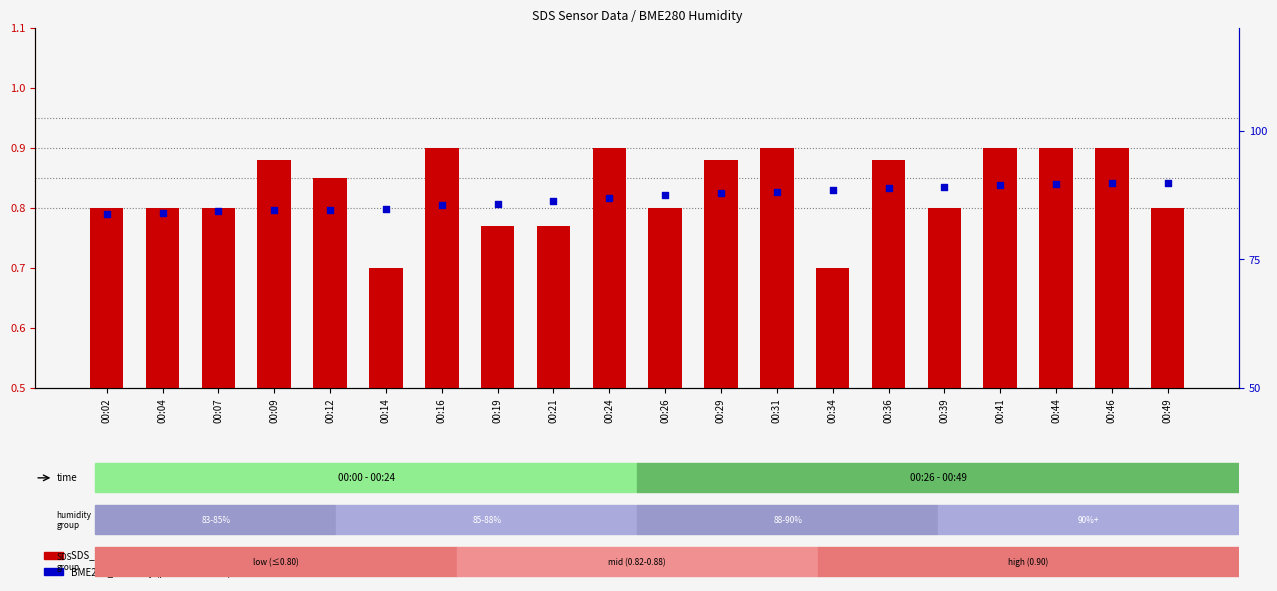

What are all the series names shown in the legend?

SDS_P1 (transformed count), BME280_humidity (percentile rank)